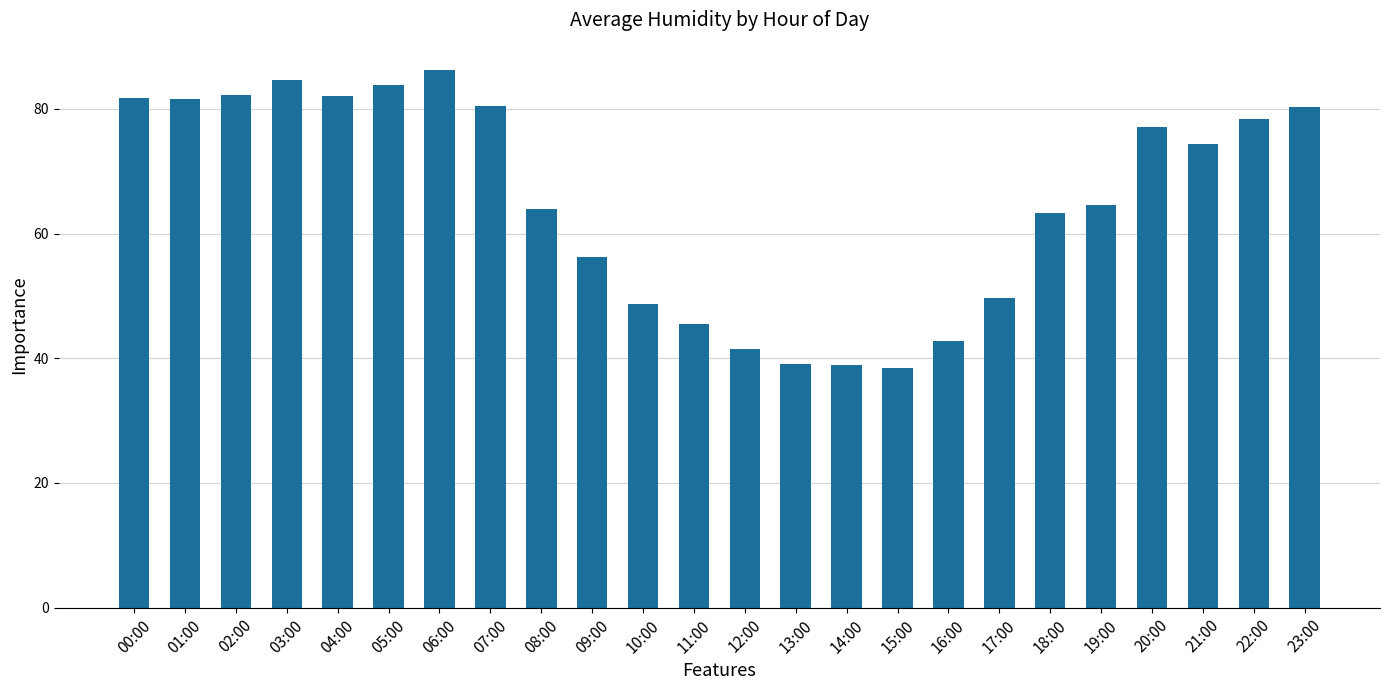

Are the bars horizontal?

No